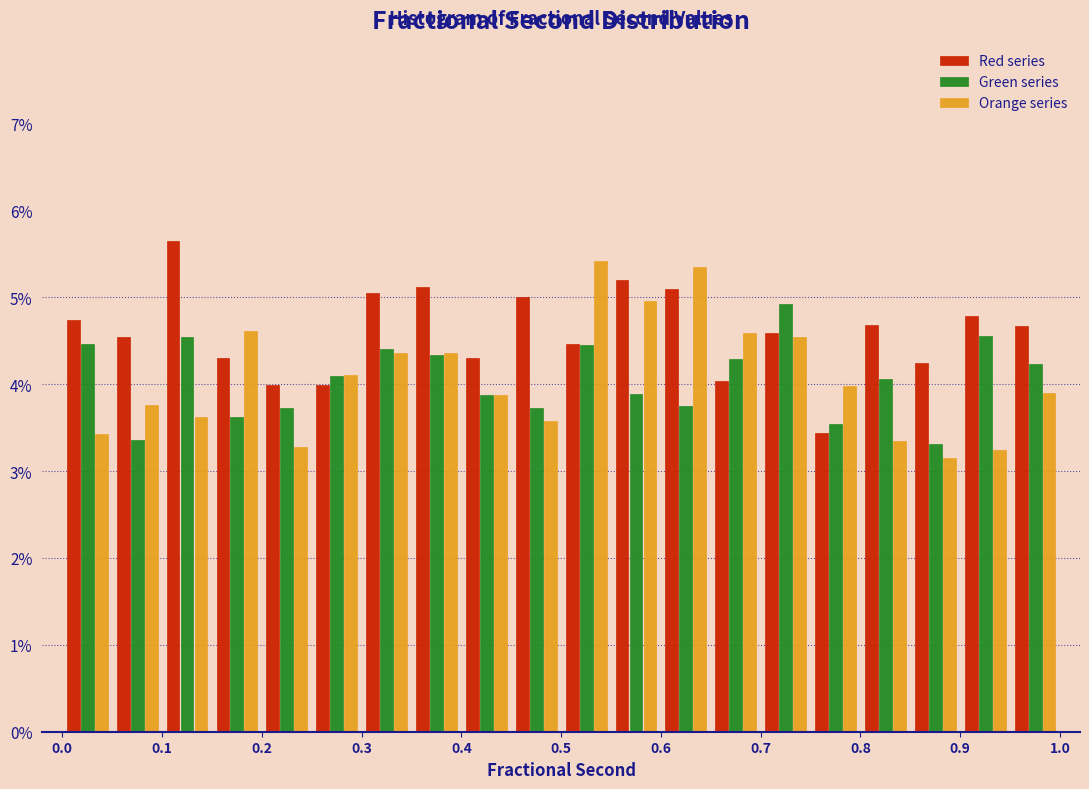

Reading left to right, list every range on the x-axis with the height of the bar of each series over it. The values are not printed on the chart, so give them approximately, as read against the axis.

0.00 to 0.05: Red series=4.7	Green series=4.5	Orange series=3.4
0.05 to 0.10: Red series=4.5	Green series=3.4	Orange series=3.8
0.10 to 0.15: Red series=5.6	Green series=4.5	Orange series=3.6
0.15 to 0.20: Red series=4.3	Green series=3.6	Orange series=4.6
0.20 to 0.25: Red series=4.0	Green series=3.7	Orange series=3.3
0.25 to 0.30: Red series=4.0	Green series=4.1	Orange series=4.1
0.30 to 0.35: Red series=5.1	Green series=4.4	Orange series=4.4
0.35 to 0.40: Red series=5.1	Green series=4.3	Orange series=4.4
0.40 to 0.45: Red series=4.3	Green series=3.9	Orange series=3.9
0.45 to 0.50: Red series=5.0	Green series=3.7	Orange series=3.6
0.50 to 0.55: Red series=4.5	Green series=4.5	Orange series=5.4
0.55 to 0.60: Red series=5.2	Green series=3.9	Orange series=5.0
0.60 to 0.65: Red series=5.1	Green series=3.7	Orange series=5.3
0.65 to 0.70: Red series=4.0	Green series=4.3	Orange series=4.6
0.70 to 0.75: Red series=4.6	Green series=4.9	Orange series=4.5
0.75 to 0.80: Red series=3.4	Green series=3.5	Orange series=4.0
0.80 to 0.85: Red series=4.7	Green series=4.1	Orange series=3.3
0.85 to 0.90: Red series=4.2	Green series=3.3	Orange series=3.1
0.90 to 0.95: Red series=4.8	Green series=4.6	Orange series=3.2
0.95 to 1.00: Red series=4.7	Green series=4.2	Orange series=3.9